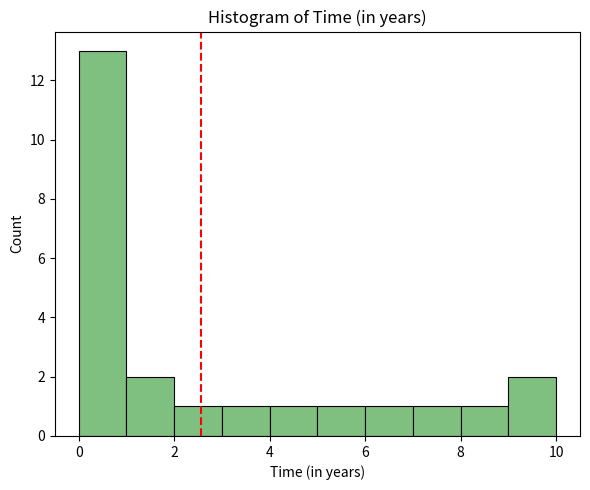

Which range on the x-axis has the tallest bar?

0 to 1